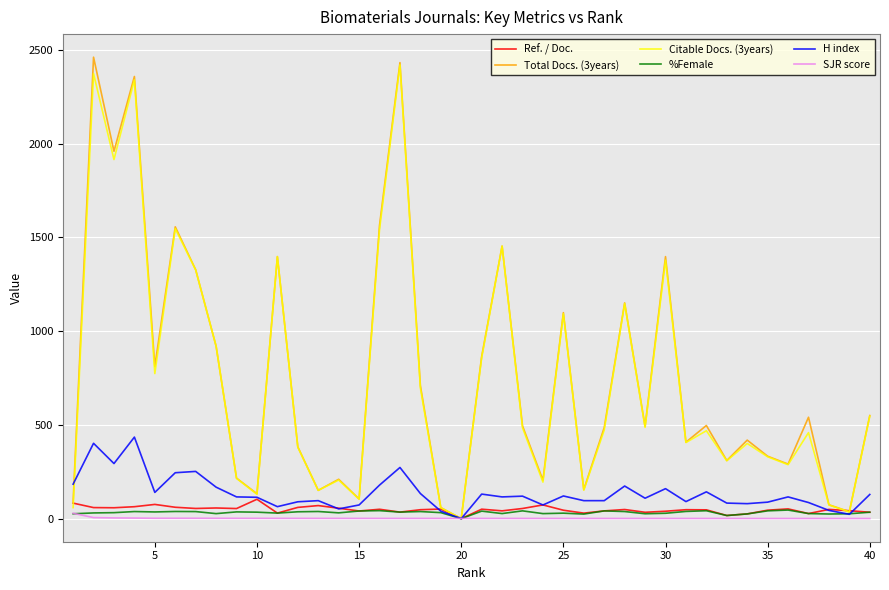

What is the greatest value displayed?

2462.0